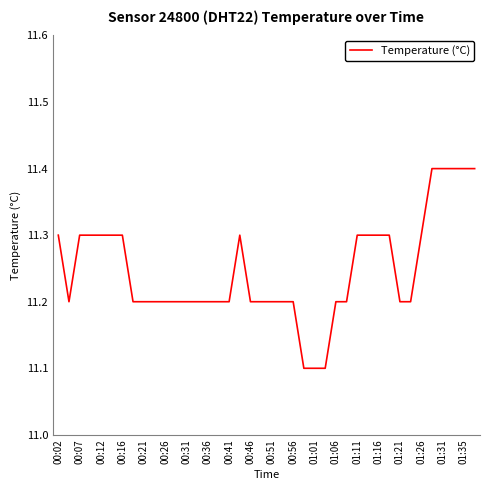

What is the maximum value shown in the chart?

11.4